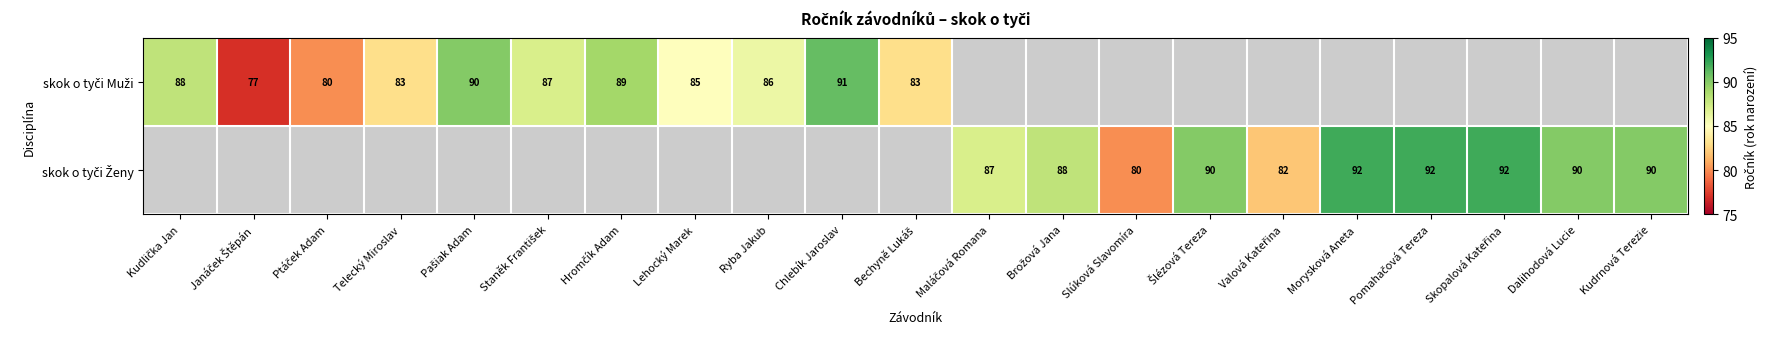

Which category has the highest value across all series?

Morysková Aneta